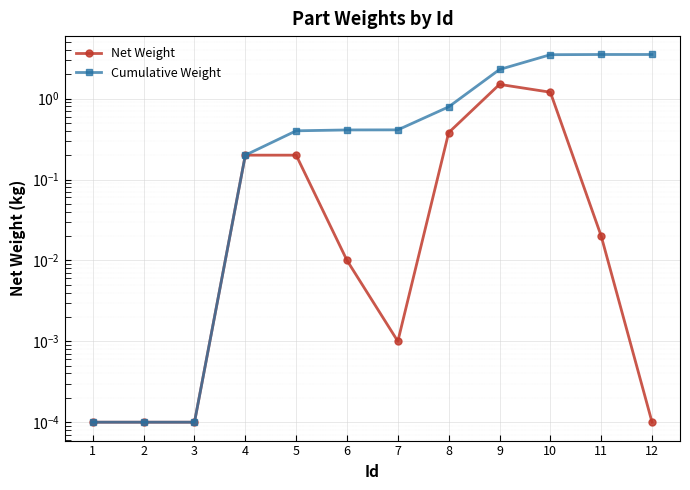

Rank the series at 2 from lowest to highest value.

Net Weight, Cumulative Weight